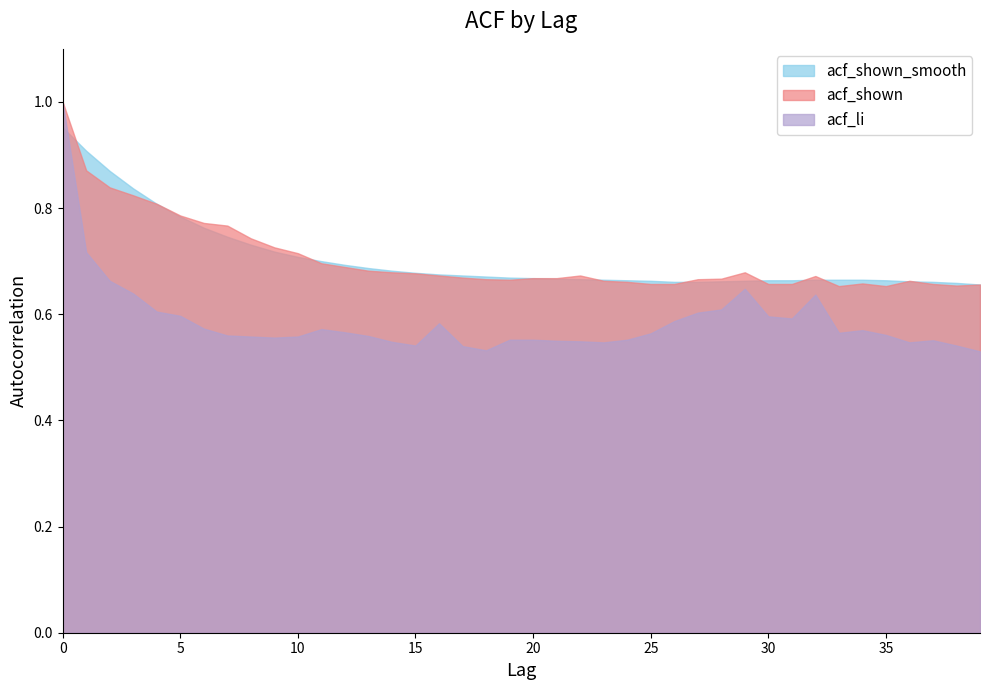

What is the smallest value displayed?

0.5